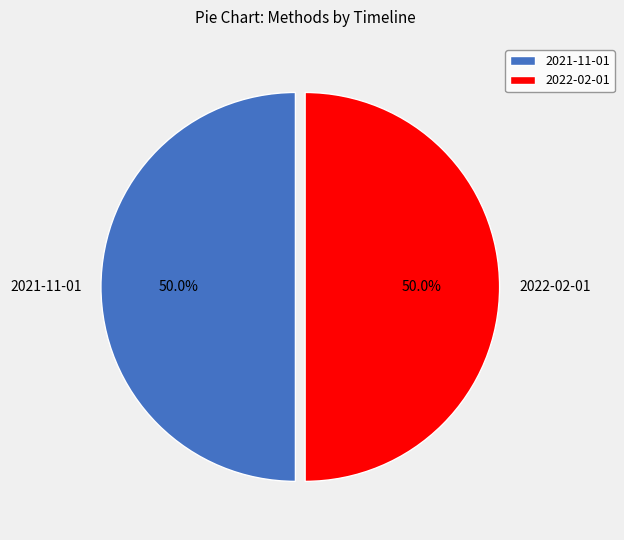

Count the number of slices in the pie.

2